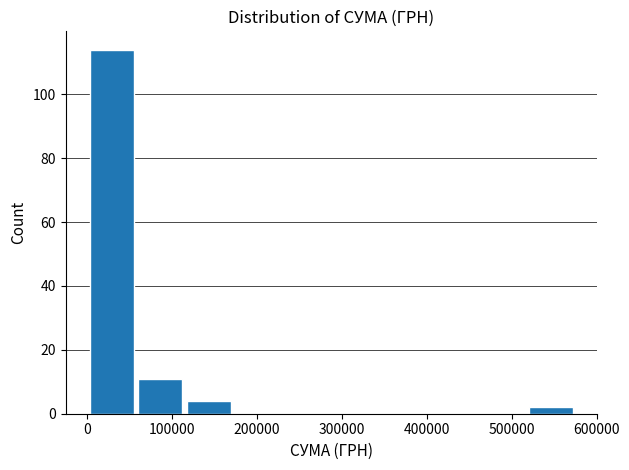

Reading left to right, list every bar in this chart as the range it spans on the x-axis followed by its height. Neither the bar edges nor the heights are printed on the chart, so give them approximately, as read against the axes.

0 to 60000: 114
60000 to 110000: 12
110000 to 170000: 4
170000 to 230000: 0
230000 to 290000: 0
290000 to 340000: 0
340000 to 400000: 0
400000 to 460000: 0
460000 to 520000: 0
520000 to 570000: 2